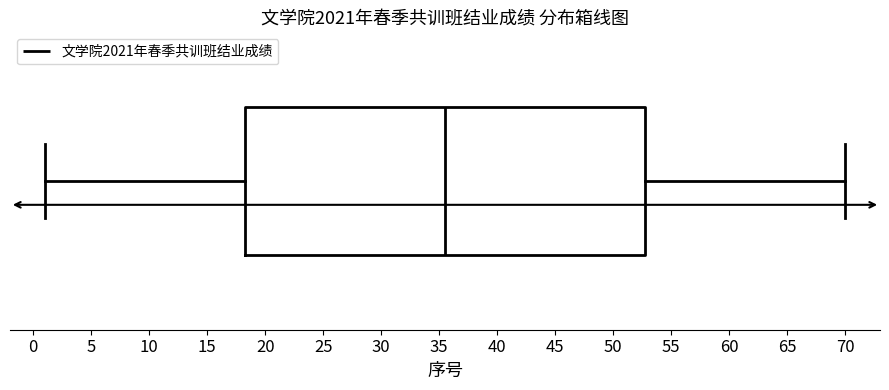

Read this box plot against the x-axis: the position of the median line, the range covered by the box, and the ends of both whiskers. The values are not printed on the chart, so give them approximately, as read against the axis.

median 35.5, box 18.5 to 53.0, whiskers 1.0 to 70.0